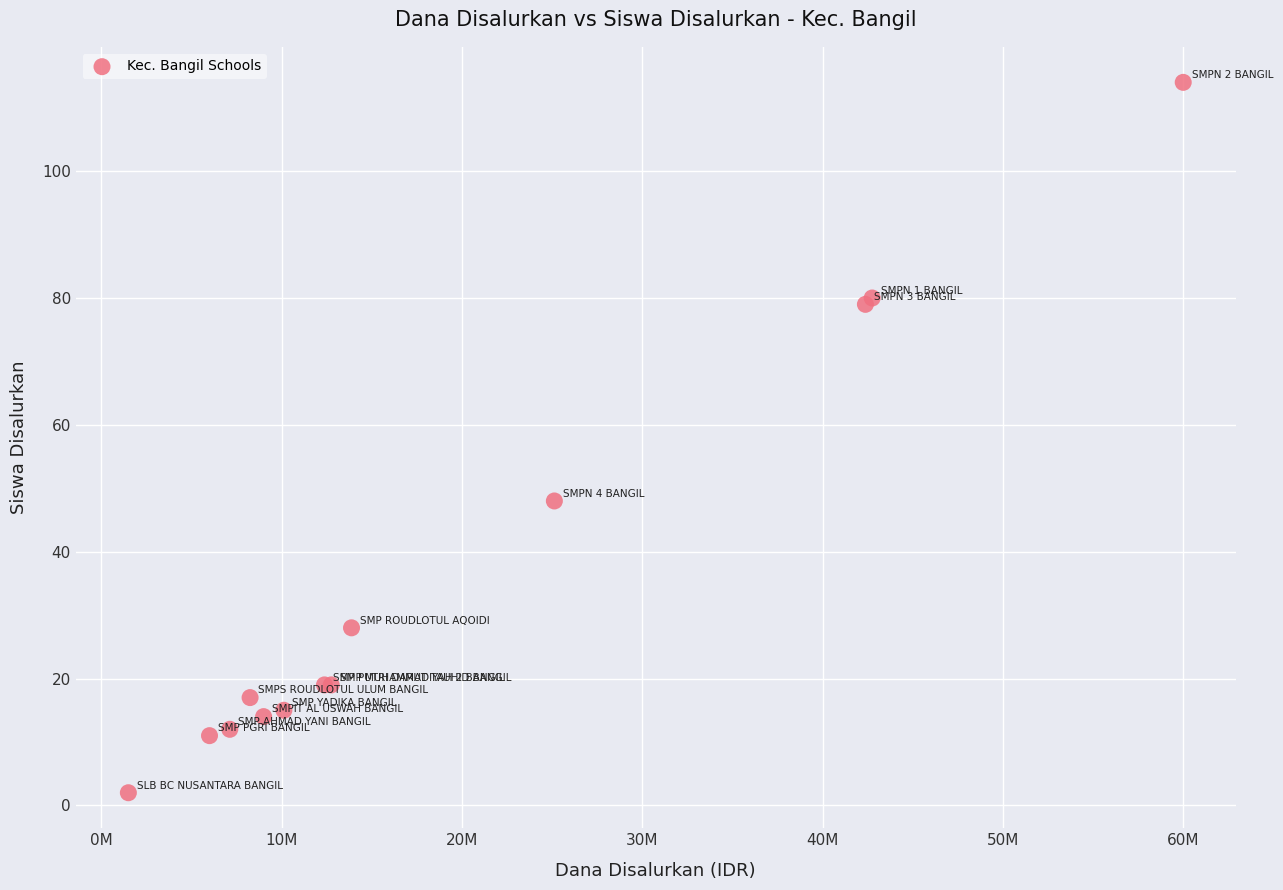

What Y value in the scatter plot is closest to 58?

48